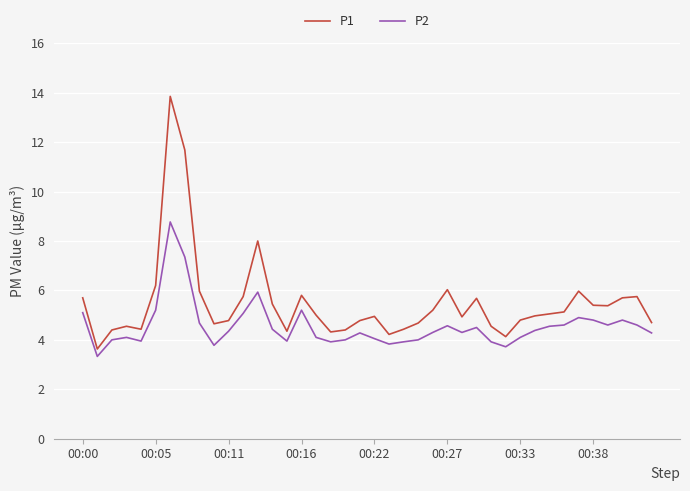

Which series has the largest range (max minus min)?

P1